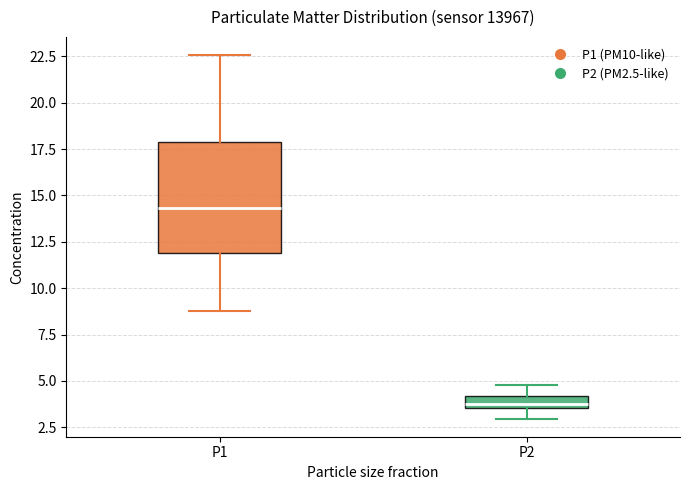

Which box's median line is the highest?

P1